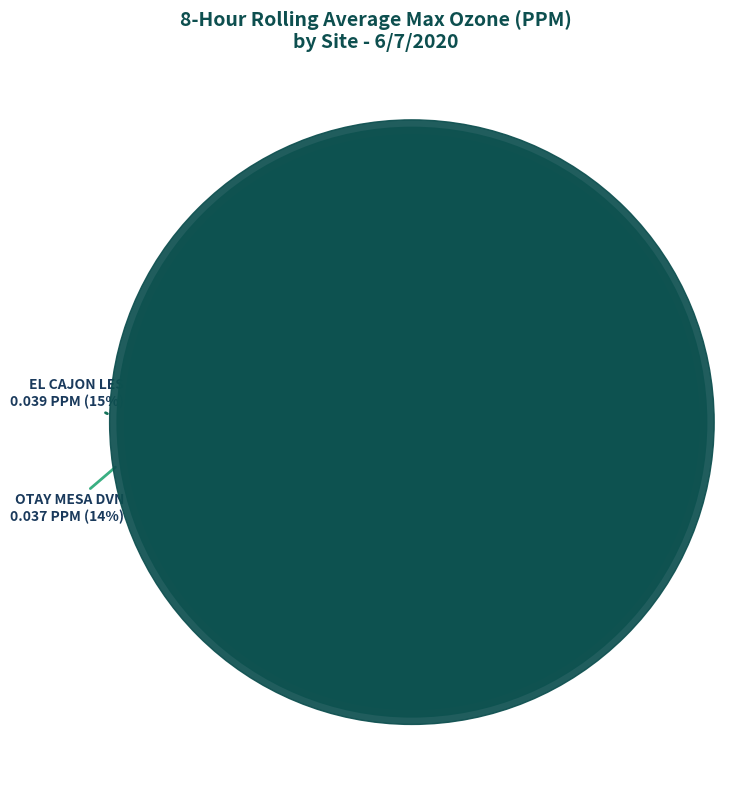

How many segments does this pie chart have?

7